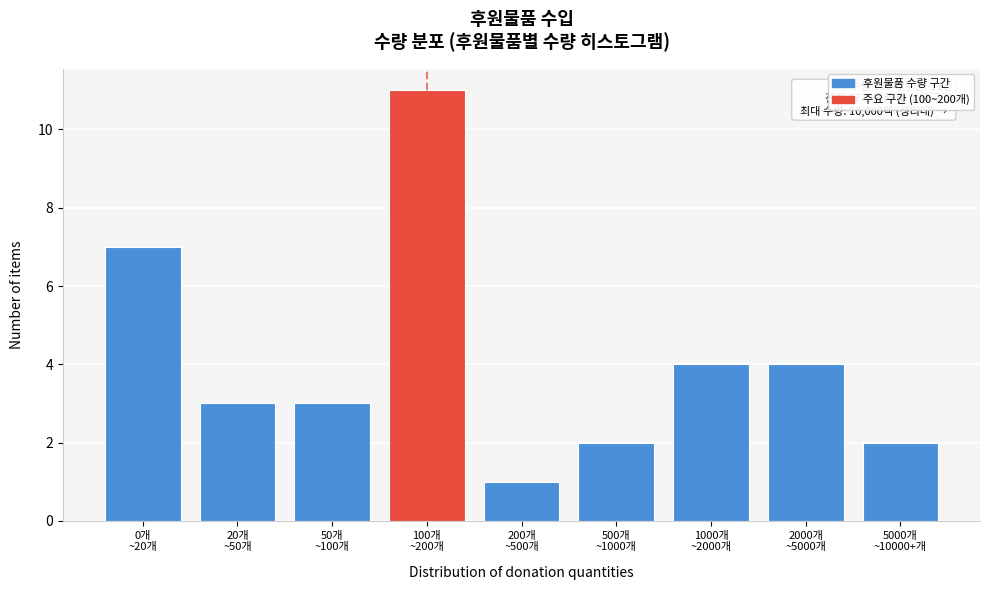

Reading left to right, extract all data points from this chart.

7	3	3	11	1	2	4	4	2